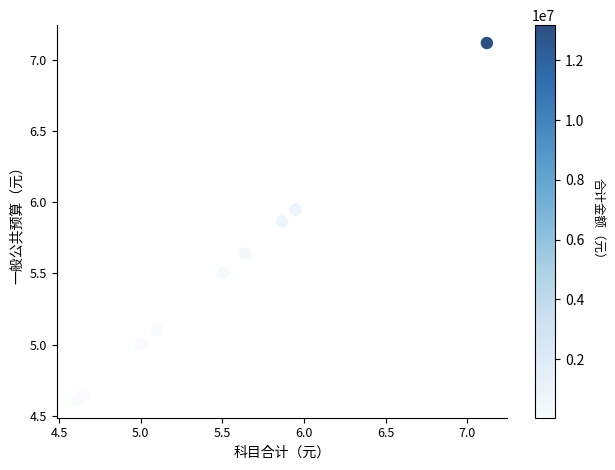

What is the average X value?

5.5